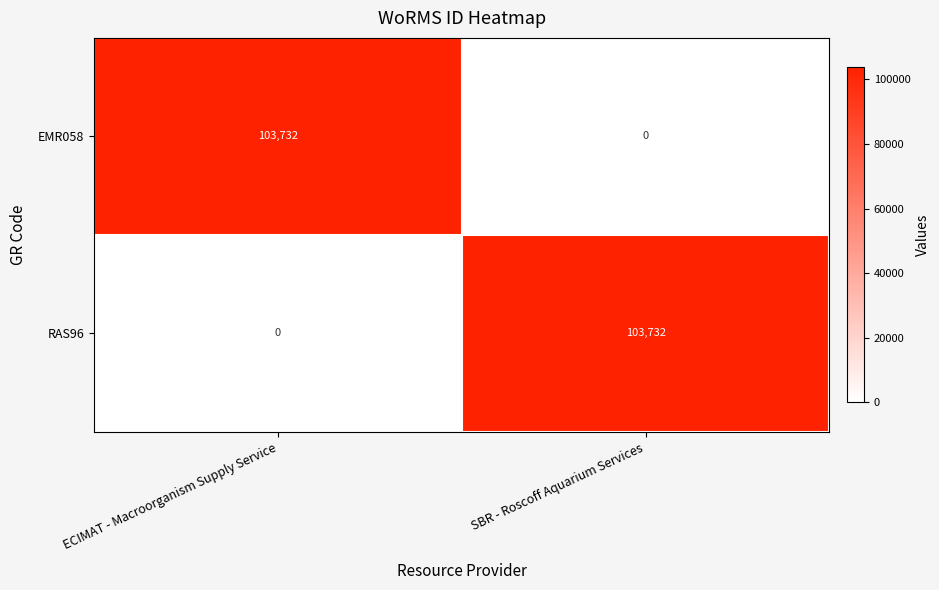

Rank the series at SBR - Roscoff Aquarium Services from lowest to highest value.

EMR058, RAS96